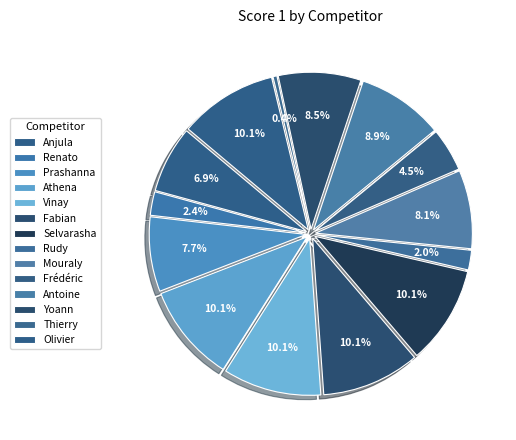

To the nearest percent, what is the combined percentage of Venou Mouraly and Roussel Rudy?

10%